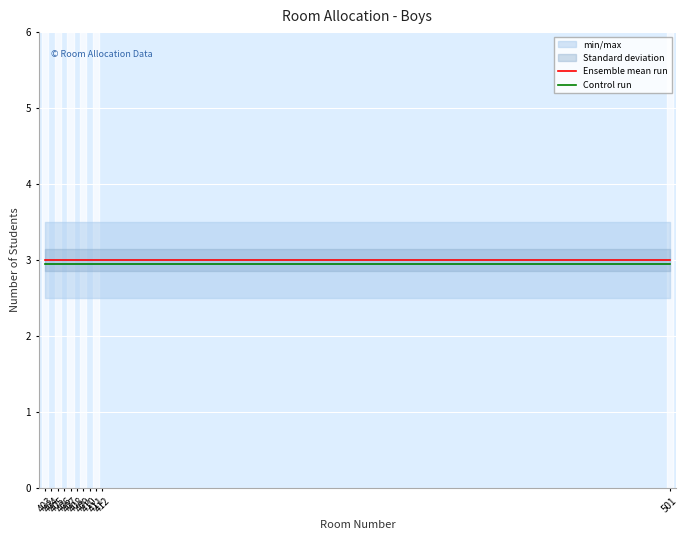

What is the value of the Control run point at the 1st from the left?

3.0